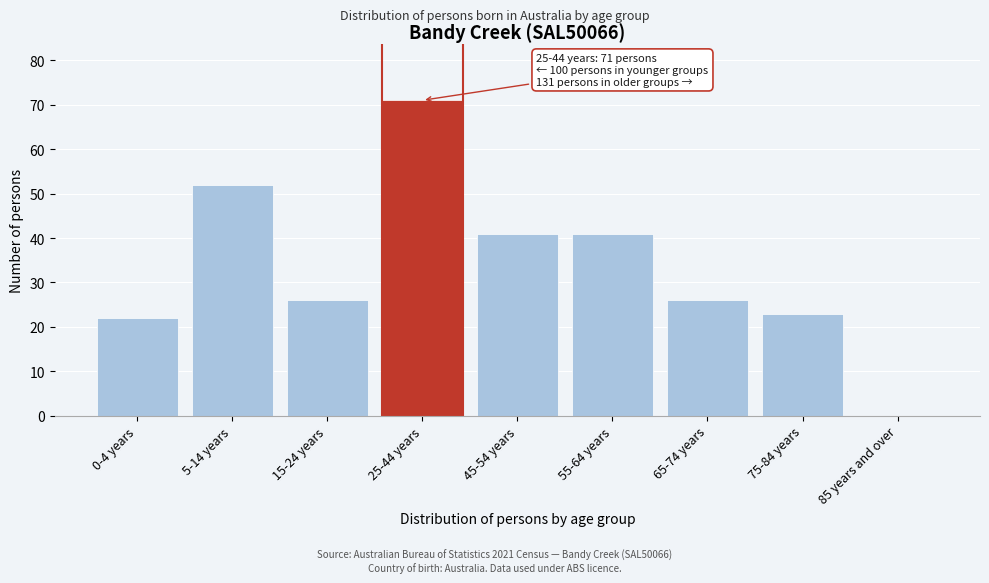

Reading left to right, extract all data points from this chart.

0-4 years=22	5-14 years=52	15-24 years=26	25-44 years=71	45-54 years=41	55-64 years=41	65-74 years=26	75-84 years=23	85 years and over=0